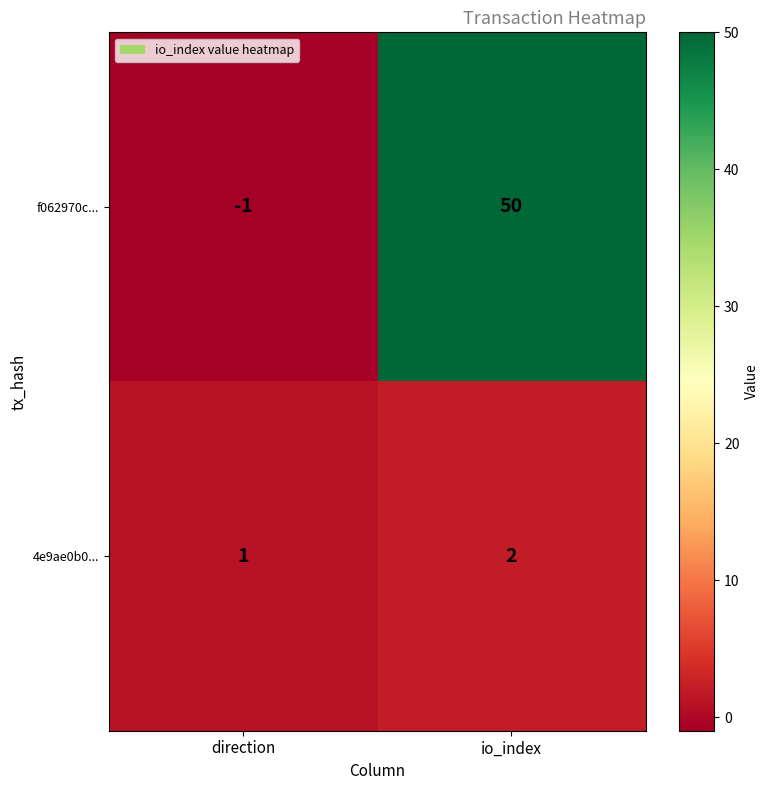

Reading left to right, what are all the values shown in this chart?

f062970c...: direction=-1	io_index=50
4e9ae0b0...: direction=1	io_index=2